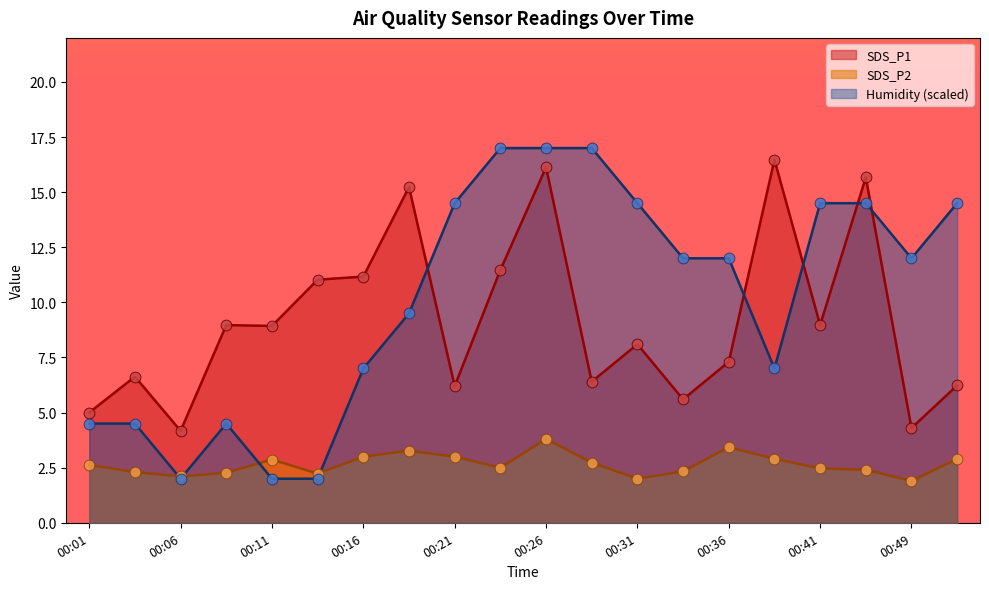

Which series has the largest total across all categories?

Humidity (scaled)